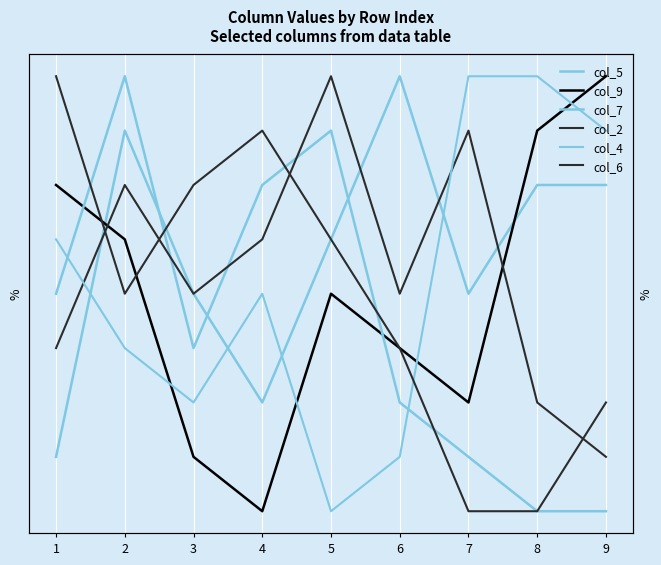

How many values in the col_6 series exceed 5?

4